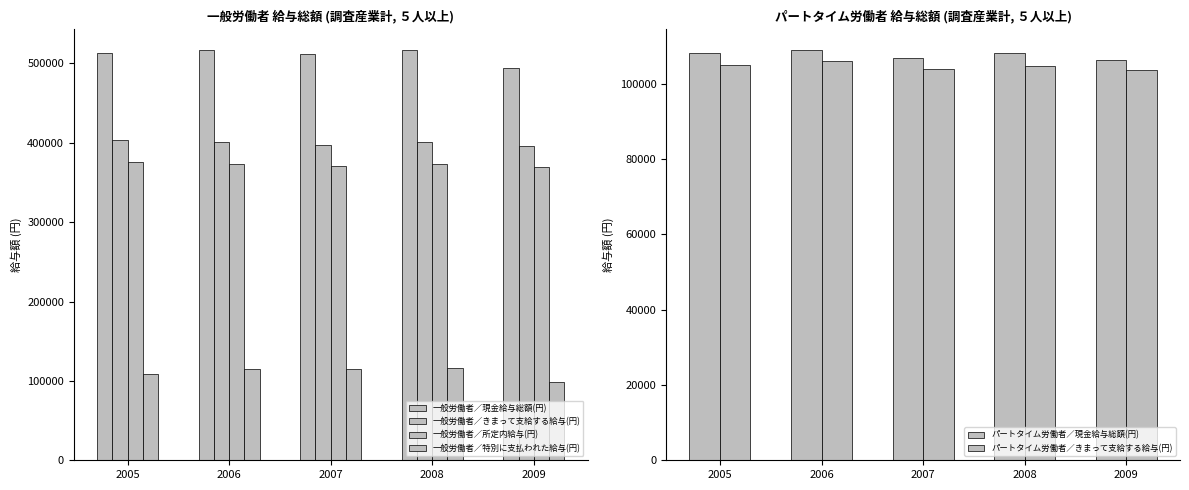

What is the value of the パートタイム労働者／きまって支給する給与(円) bar at the 4th from the left?

104814